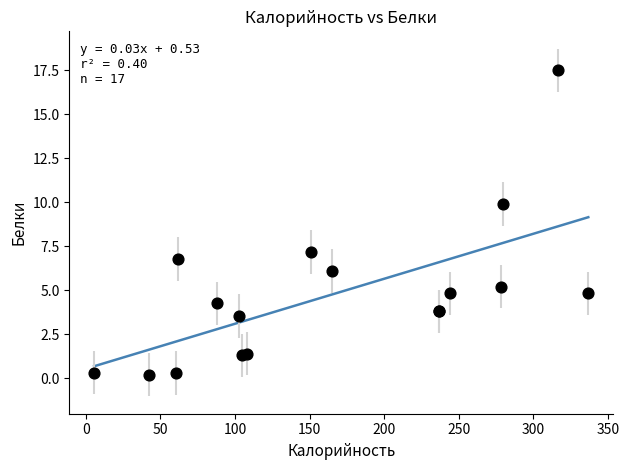

What Y value in the scatter plot is closest to 8?

7.2